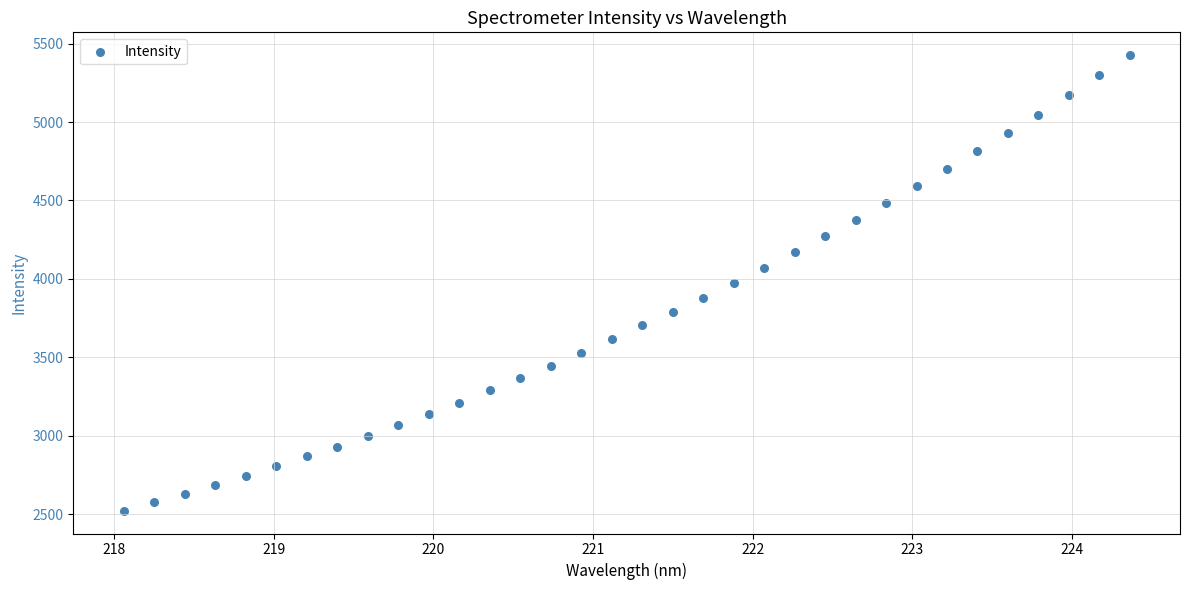

What is the range of X values (max minus min)?

6.3